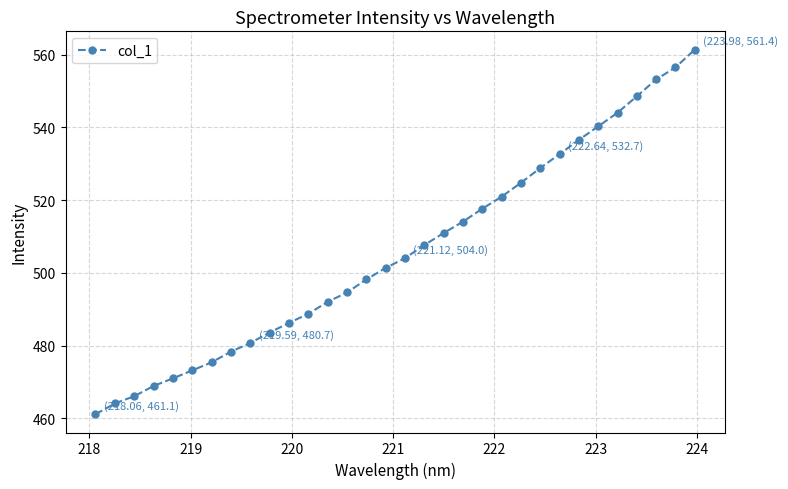

What is the minimum value shown in the chart?

461.1